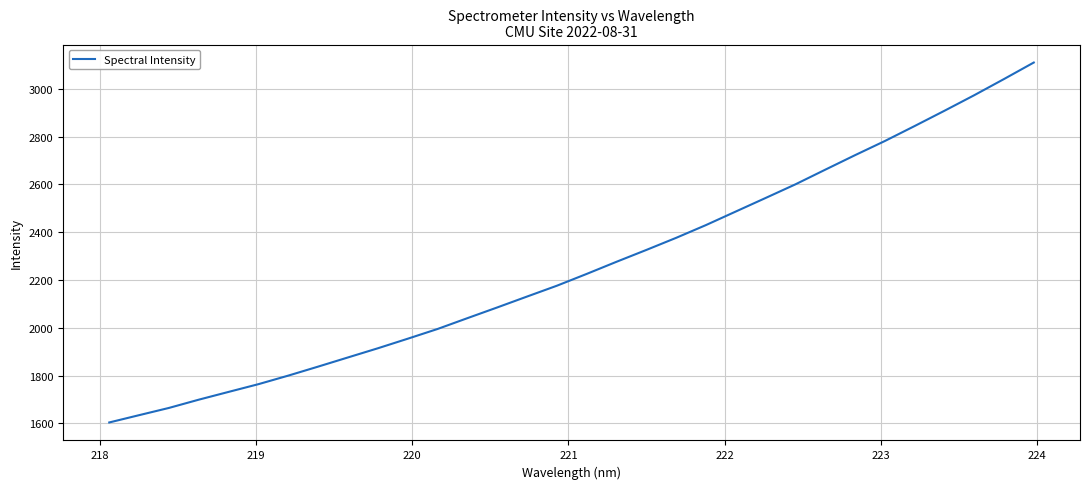

Reading left to right, list all the values displayed in this chart.

1604.1	1634.7	1665.0	1699.5	1732.1	1764.5	1800.3	1838.0	1876.4	1914.6	1954.6	1995.4	2040.6	2085.5	2131.1	2176.4	2225.8	2276.6	2326.1	2376.8	2430.2	2486.9	2543.6	2600.6	2661.9	2722.6	2781.9	2844.6	2908.5	2973.5	3041.3	3110.4